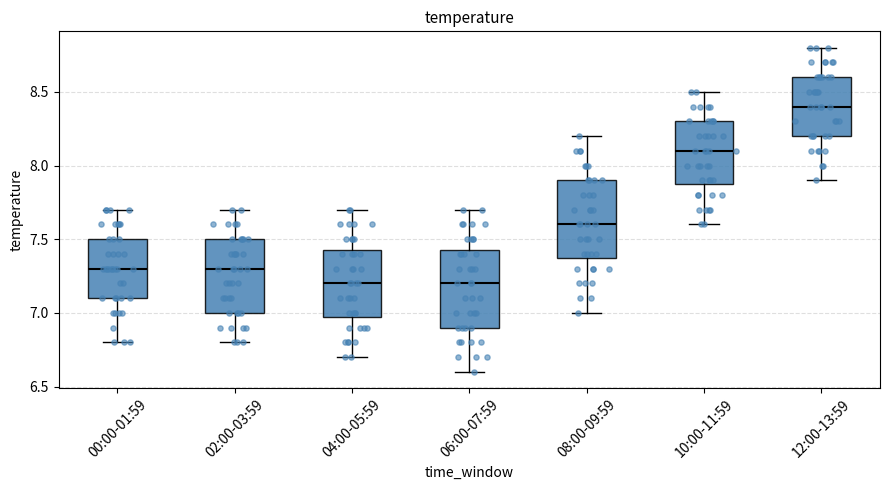

Where is the upper edge of the box for 00:00-01:59 on the y-axis? The values are not printed on the chart, so give them approximately, as read against the axis.

7.50